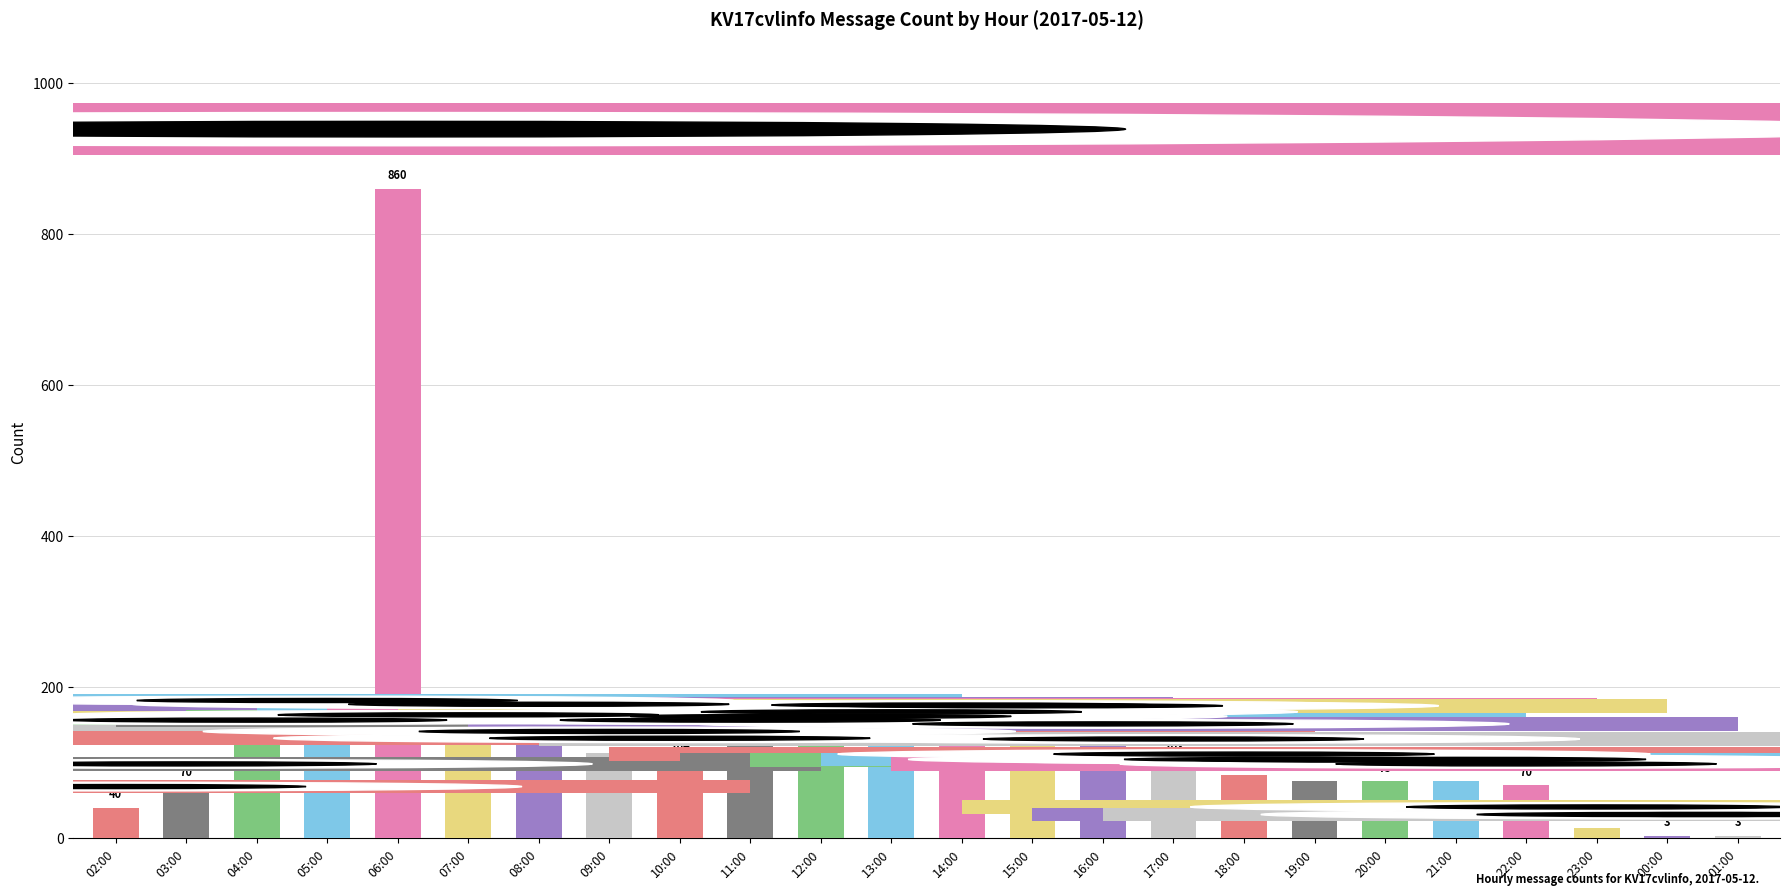

Reading left to right, transcribe all the data shown in this chart.

40	70	128	154	860	135	149	113	104	128	133	139	148	147	123	103	83	76	75	76	70	13	3	3